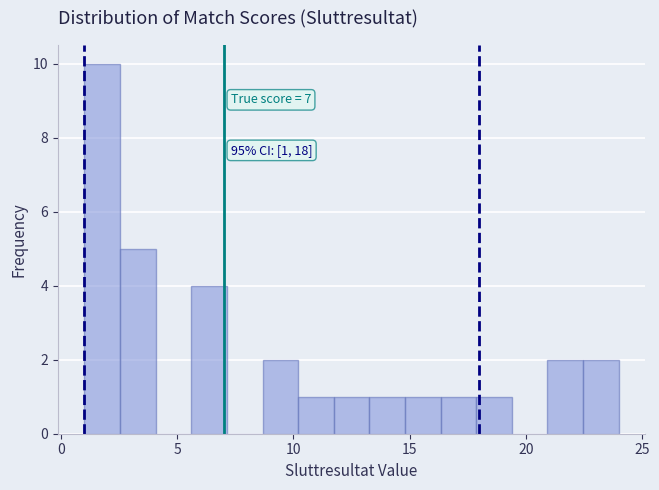

Around what value on the x-axis is the tallest bar? Give the approximate position of its centre, as read against the axis.

2.0